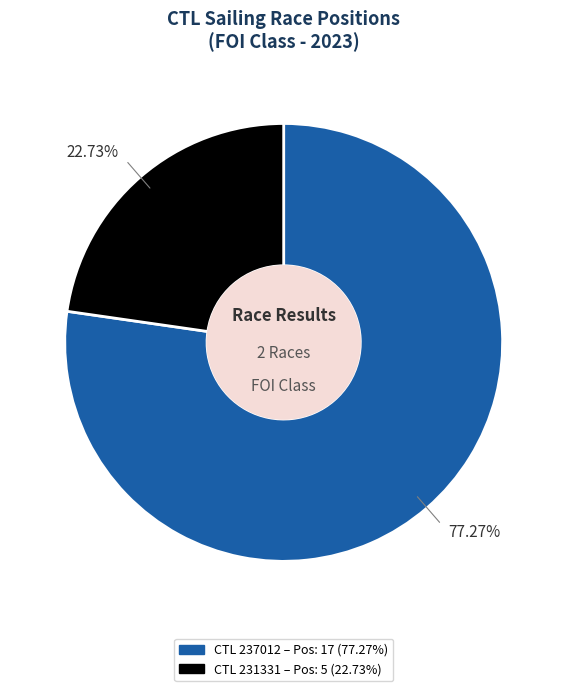

Is there any slice that represents more than half of the pie?

Yes